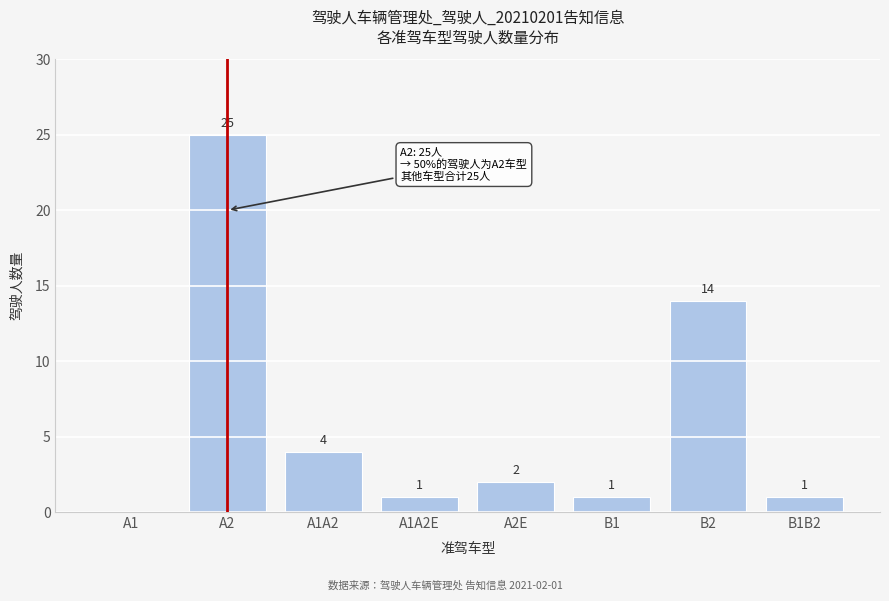

Reading left to right, list all the values displayed in this chart.

A1=0	A2=25	A1A2=4	A1A2E=1	A2E=2	B1=1	B2=14	B1B2=1